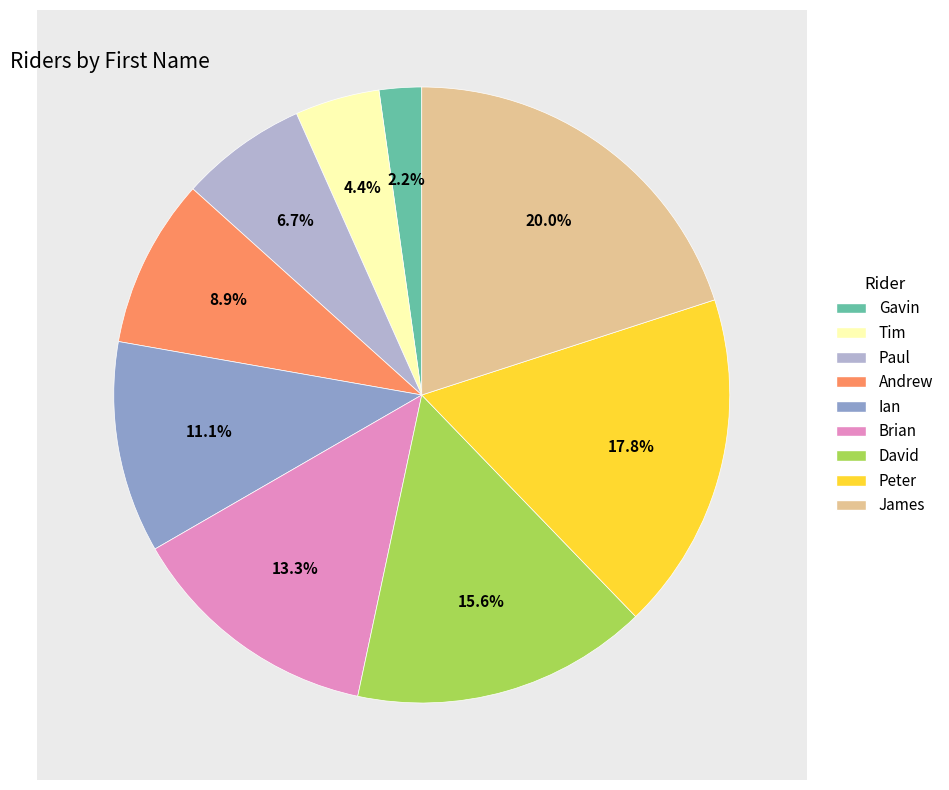

Is Peter the majority of the pie?

No